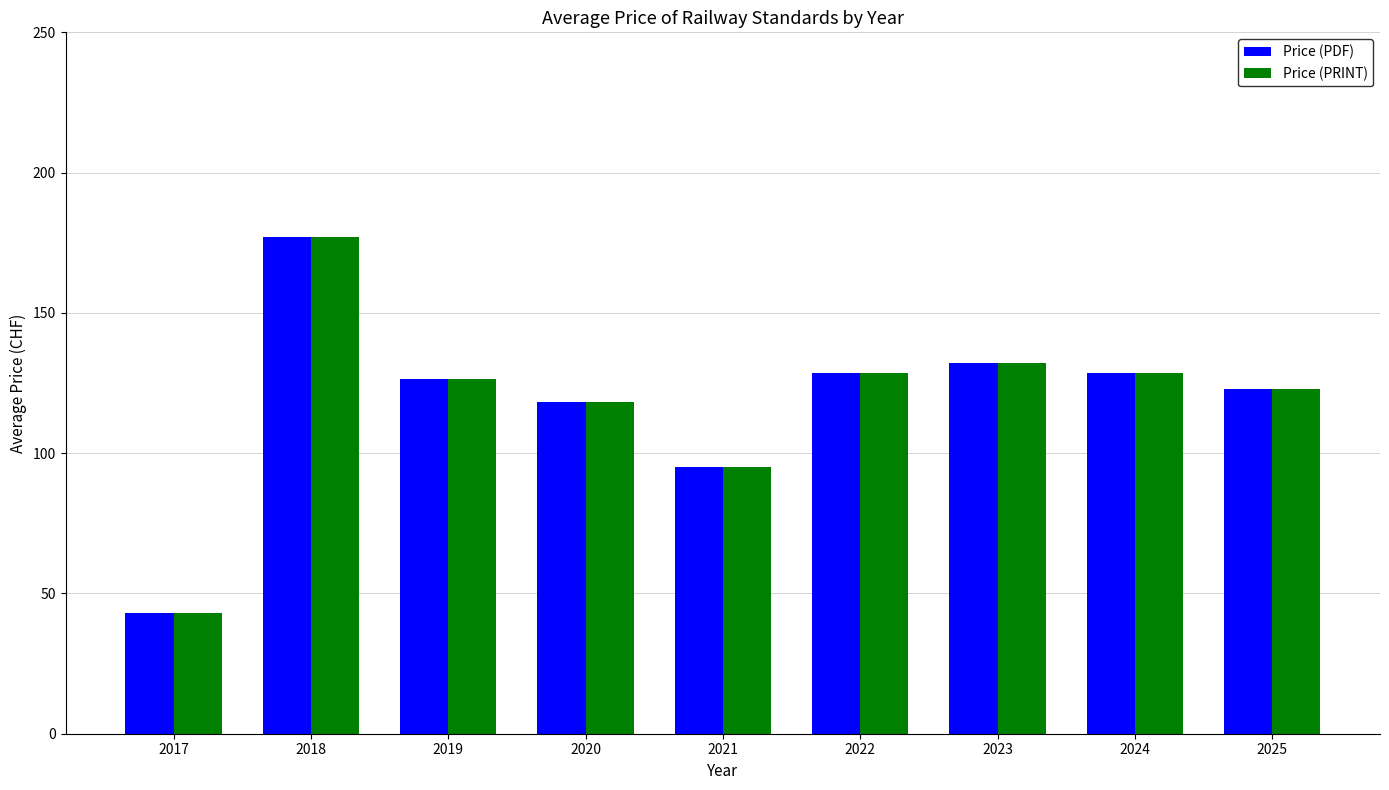

Is it true that Price (PRINT) equals 28.9 at 2017?

False